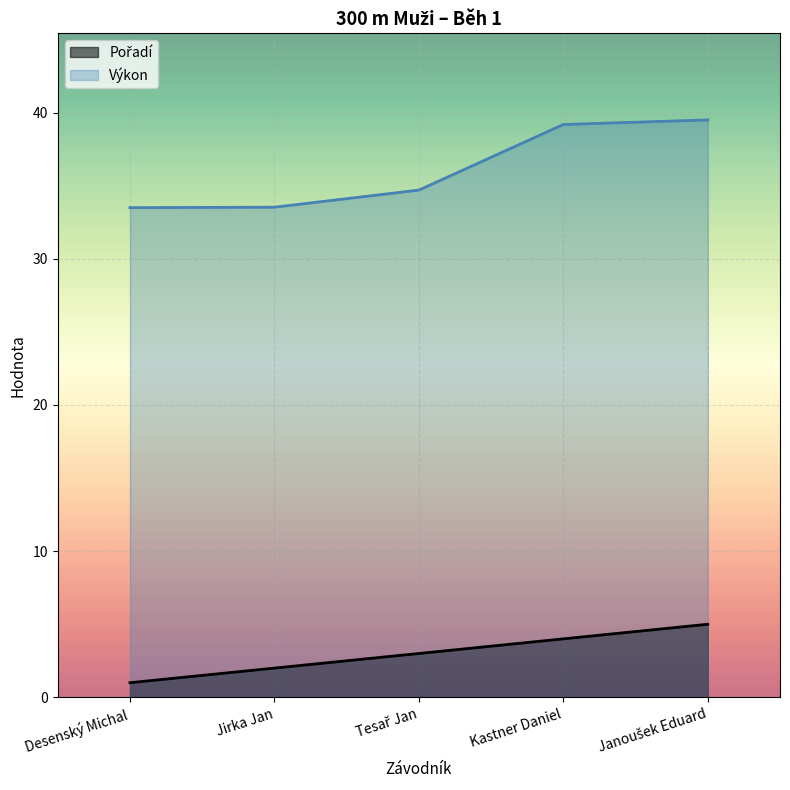

True or false: Výkon and Pořadí cross at least once.

False